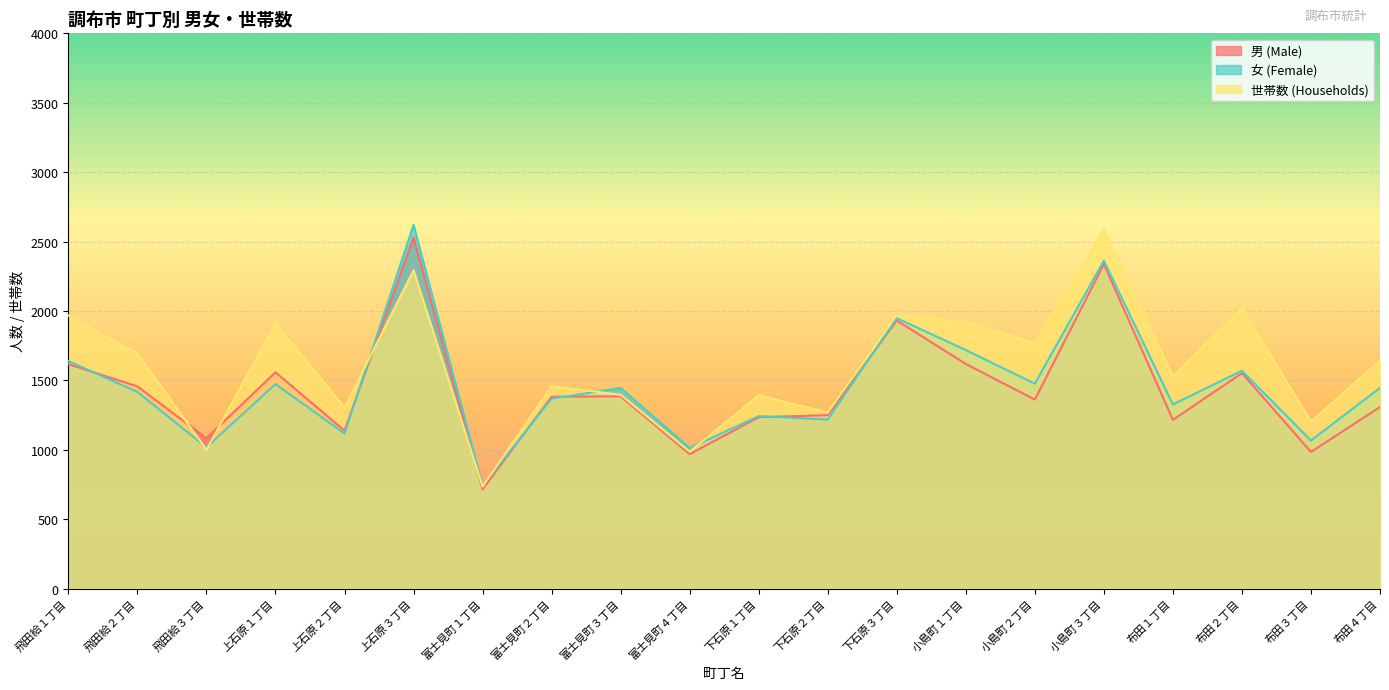

What are all the series names shown in the legend?

男 (Male), 女 (Female), 世帯数 (Households)